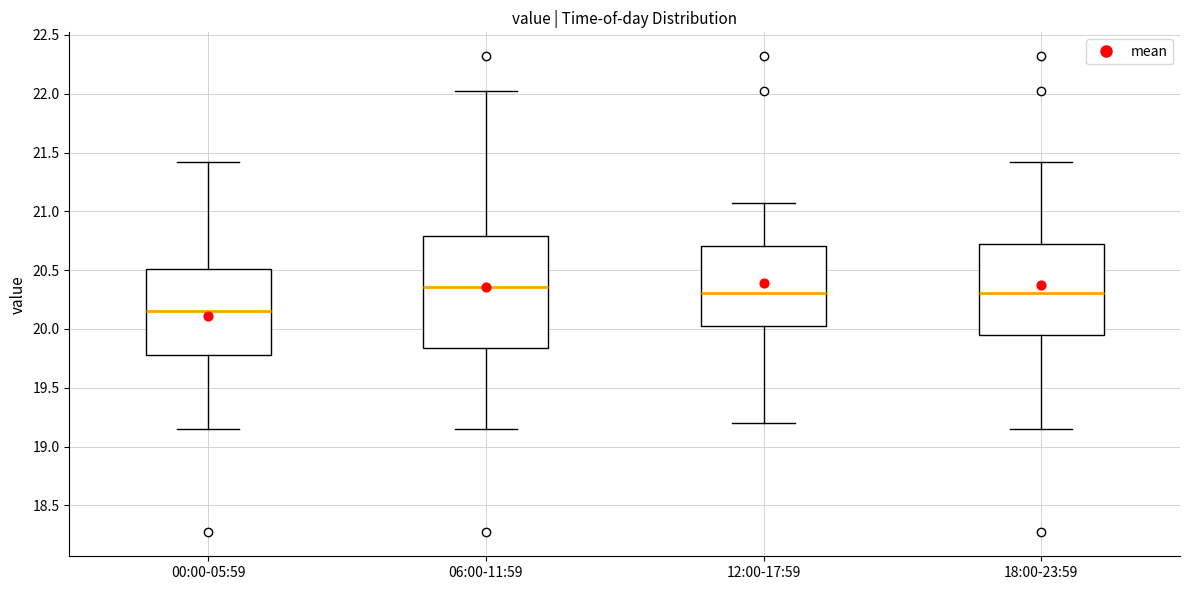

Where does the median line of the box for 06:00-11:59 sit on the y-axis? The values are not printed on the chart, so give them approximately, as read against the axis.

20.35